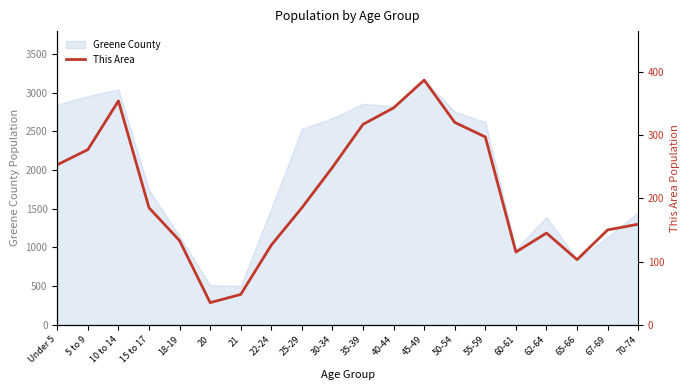

Which category has the highest value across all series?

45-49